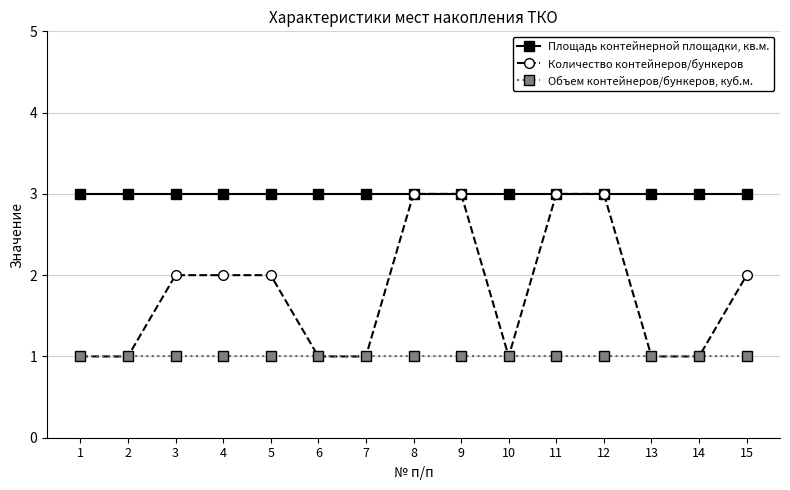

What value does the Количество контейнеров/бункеров series have at 9?

3